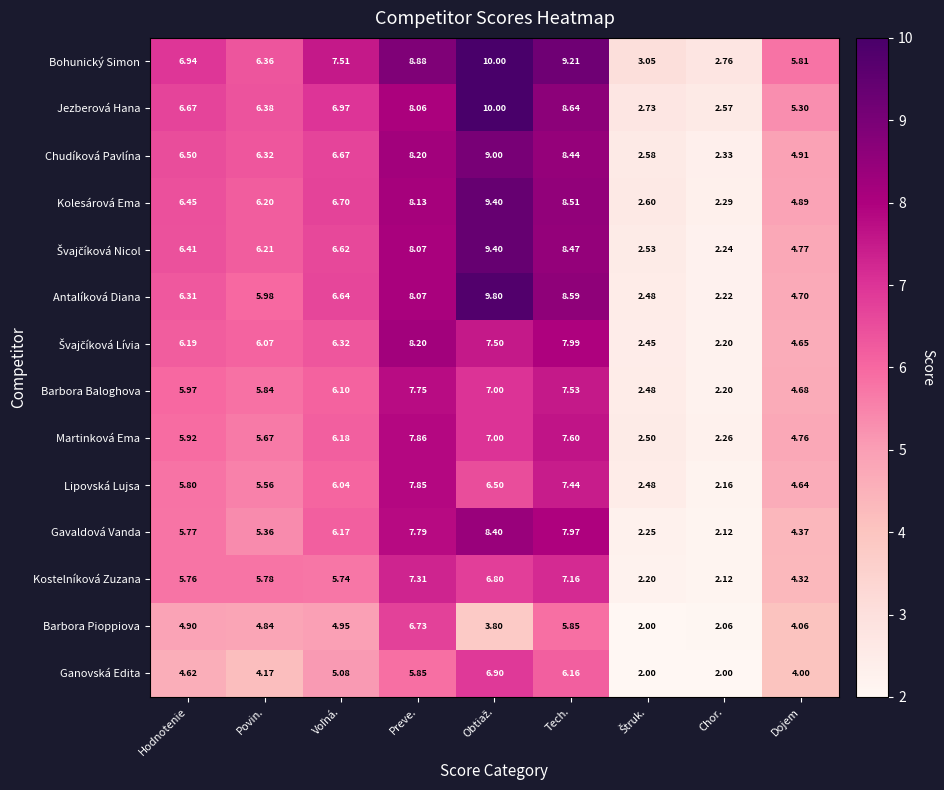

What is the spread (max minus min) of values at Dojem?

1.8